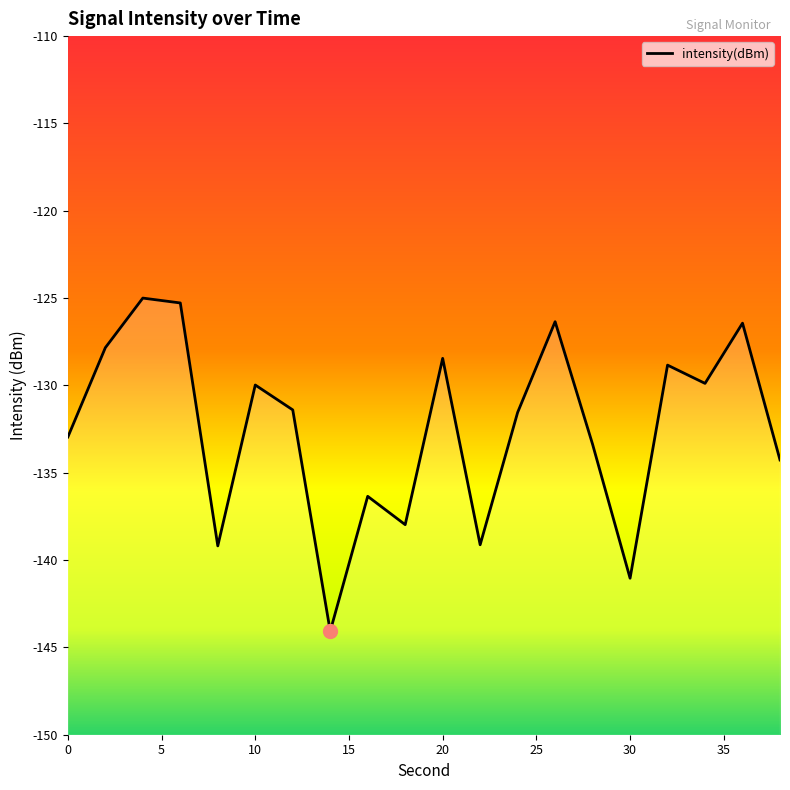

What is the value of the 6th point from the left?

-130.0